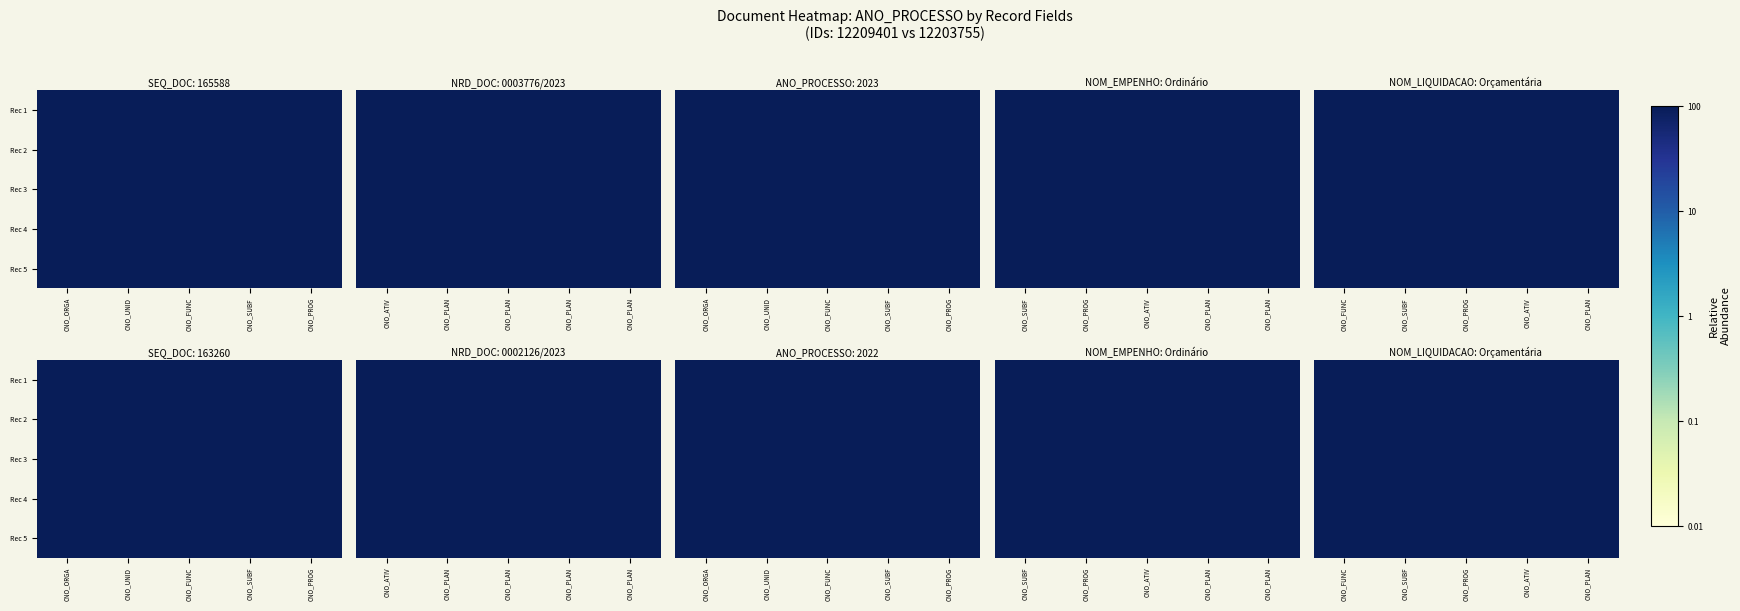

Which series has the largest total across all categories?

row_1